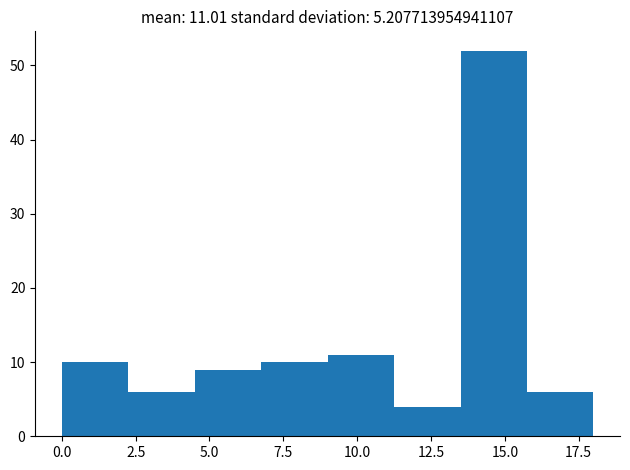

Over which range of the x-axis is the bar tallest?

13.50 to 15.75